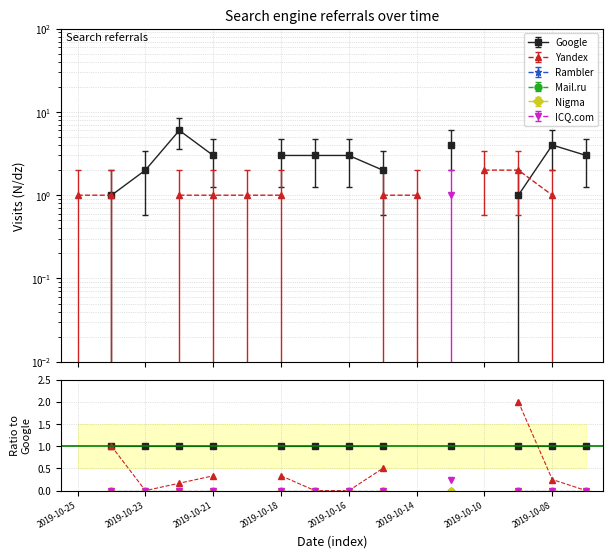

The Yandex series shows 0.0 at 11. True or false?

True